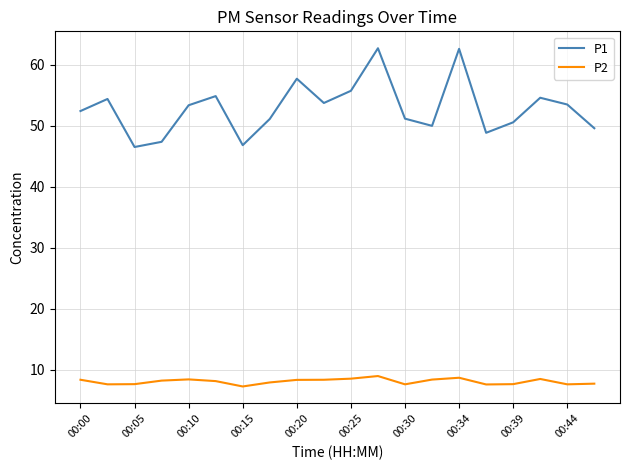

Rank the series by their maximum value, from lowest to highest.

P2, P1